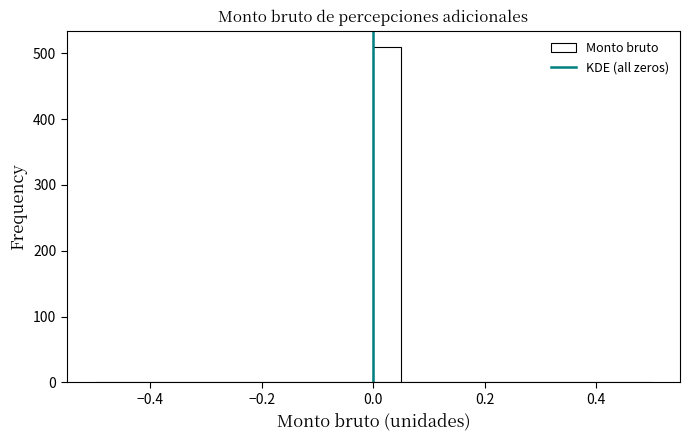

Read against the x-axis, roughly where is the centre of the tallest bar?

0.02